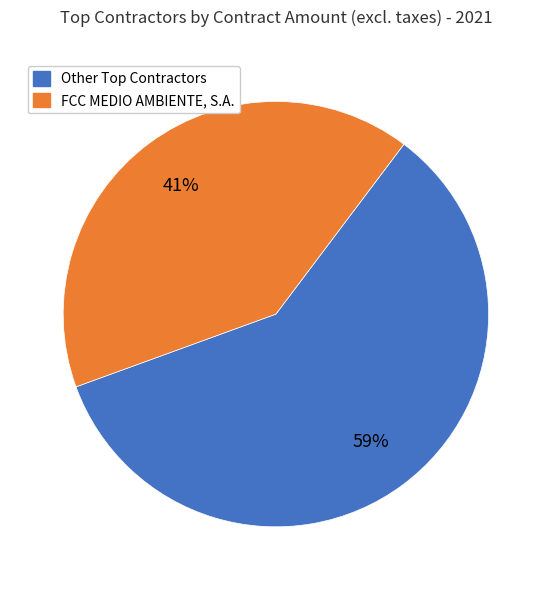

Is there any slice that represents more than half of the pie?

Yes